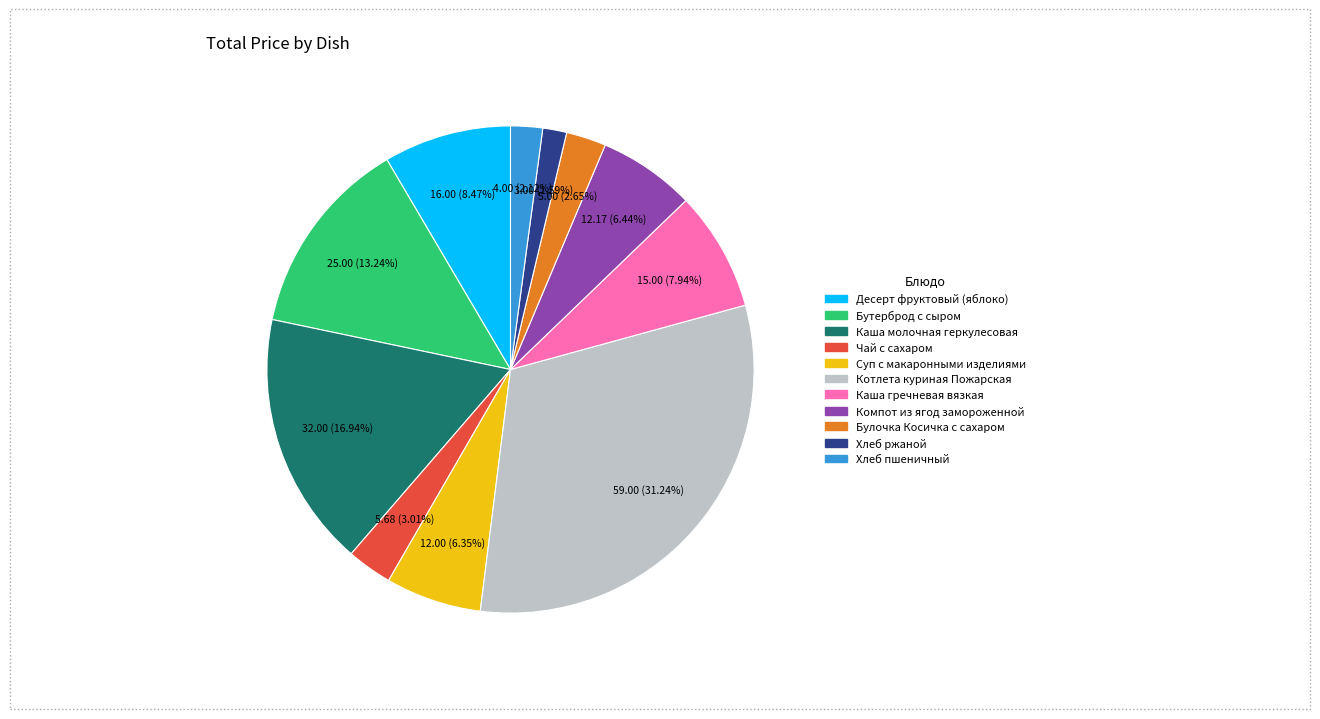

How many segments does this pie chart have?

11